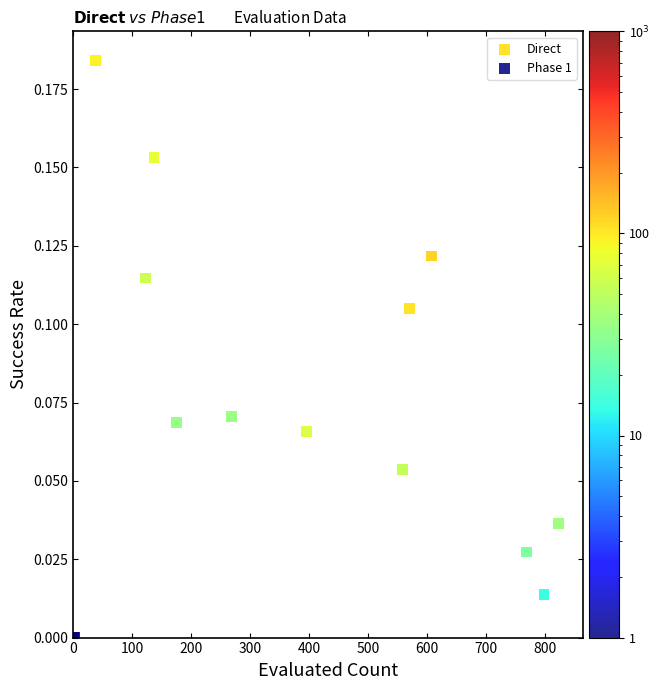

Which series has the largest Y range (max minus min)?

Phase 1